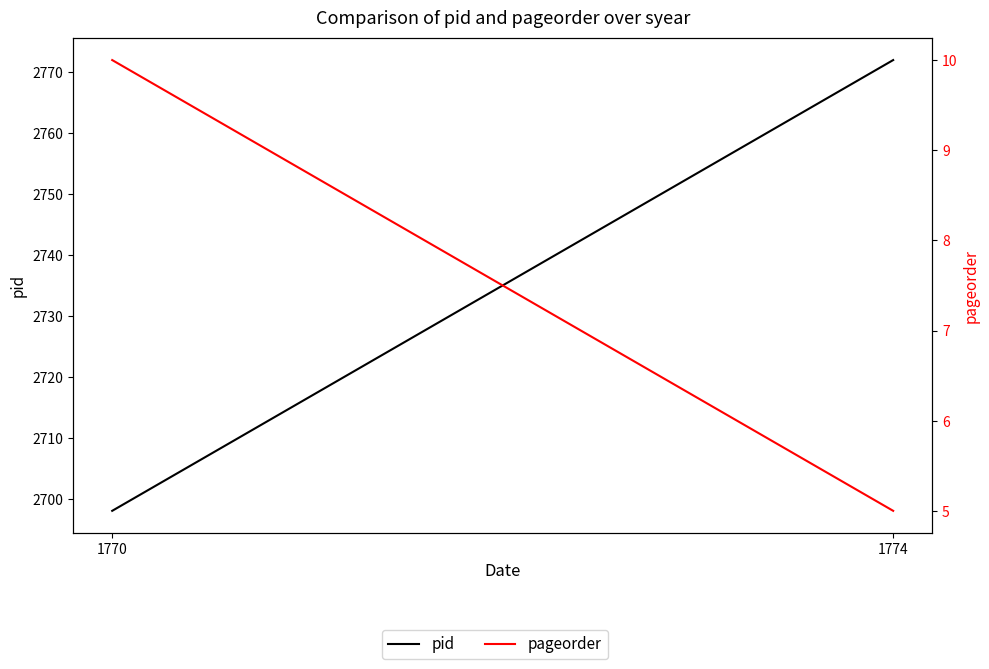

What is the maximum value for pid?

2772